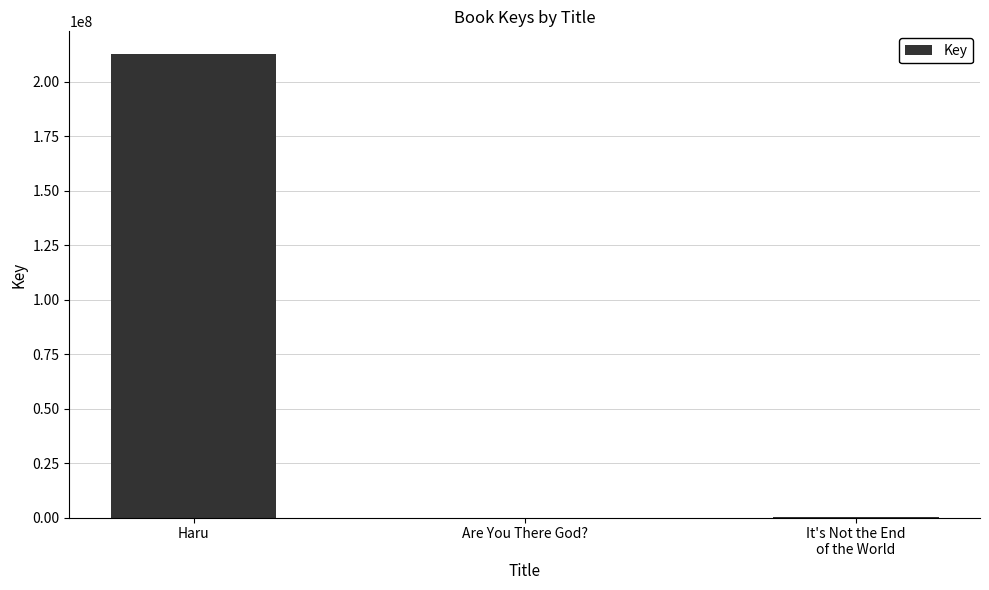

Is it true that the value at Haru is 121214301?

False